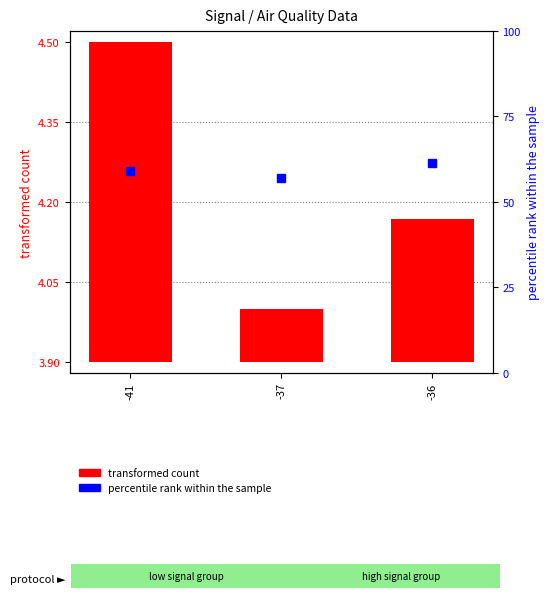

Which series has the largest total across all categories?

percentile rank within the sample